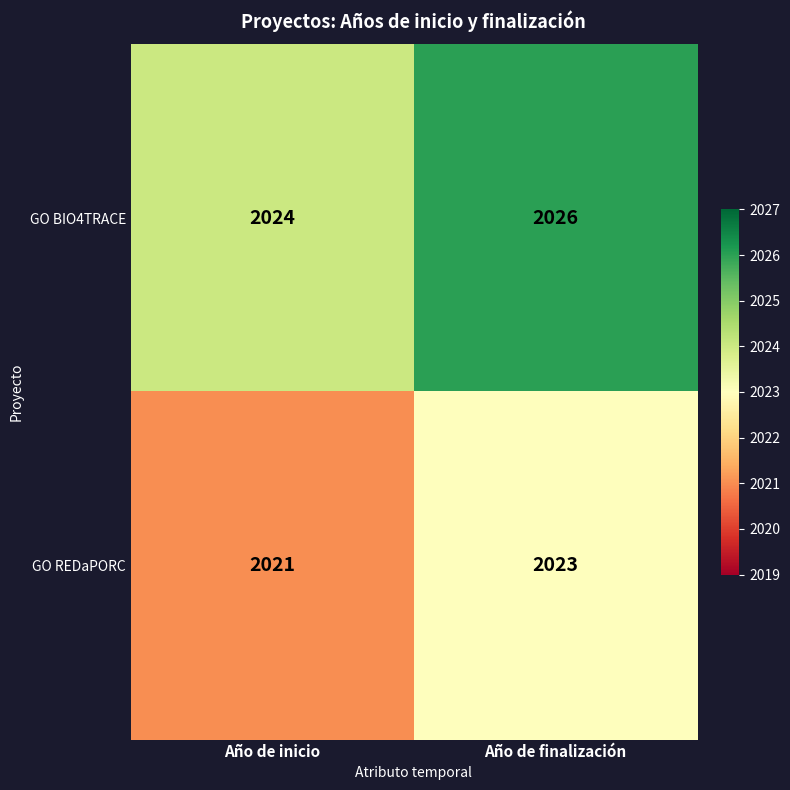

List the labels in order of GO REDaPORC value, largest first.

Año de finalización, Año de inicio